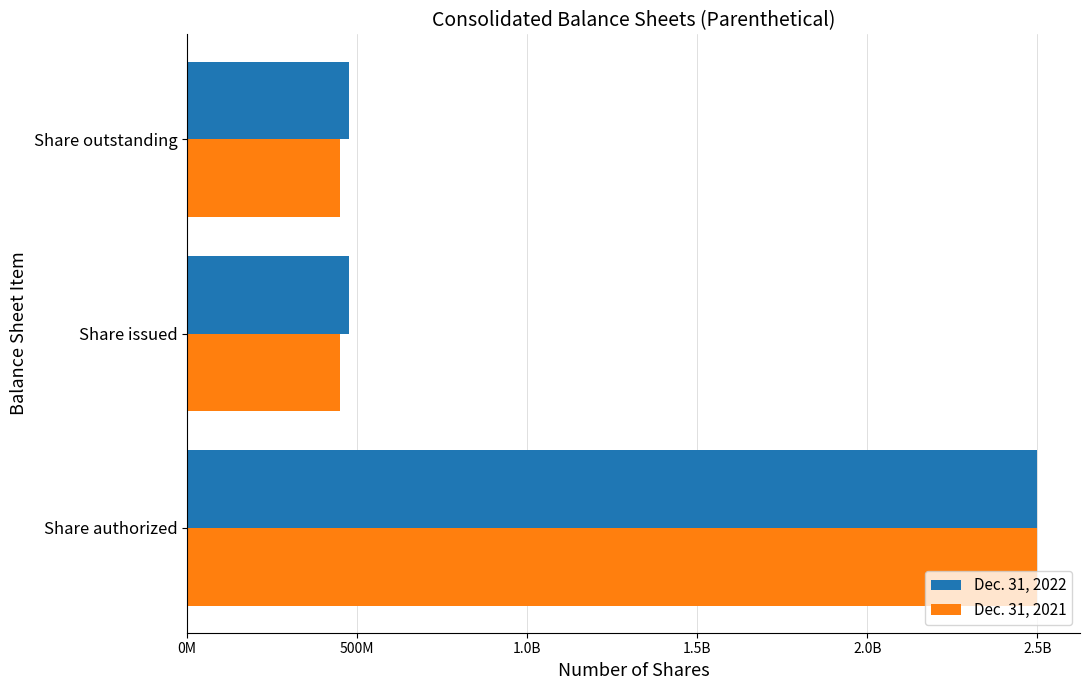

What are all the series names shown in the legend?

Dec. 31, 2022, Dec. 31, 2021